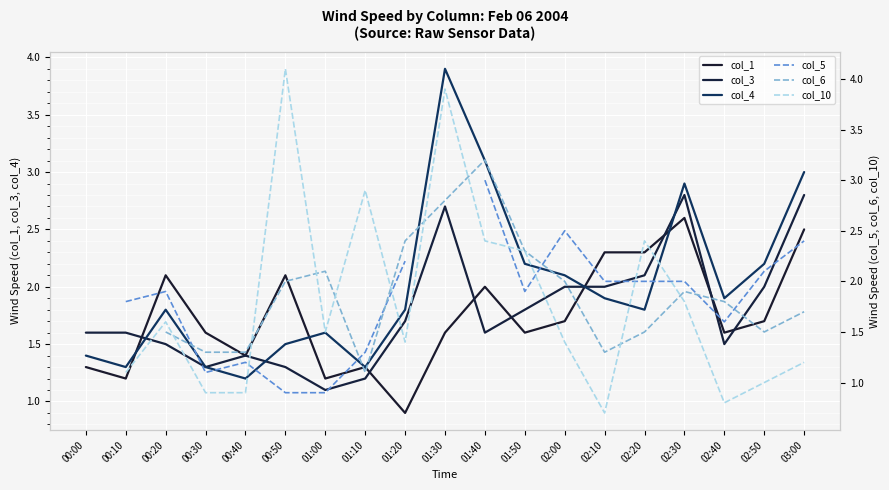

How many interior local valleys does the col_6 series have?

3